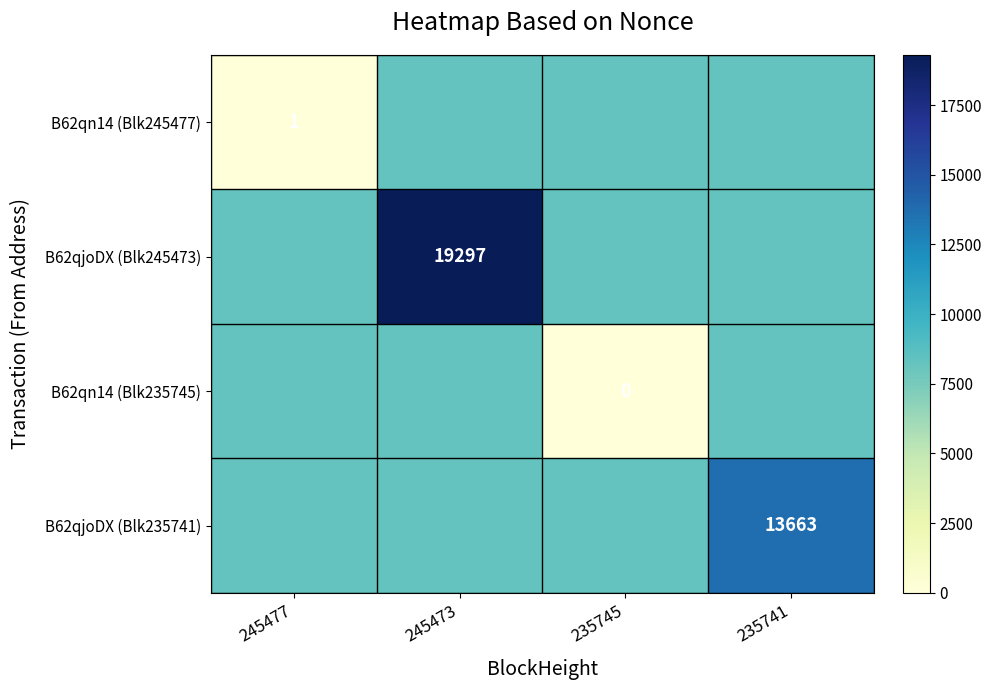

What is the greatest value displayed?

19297.0